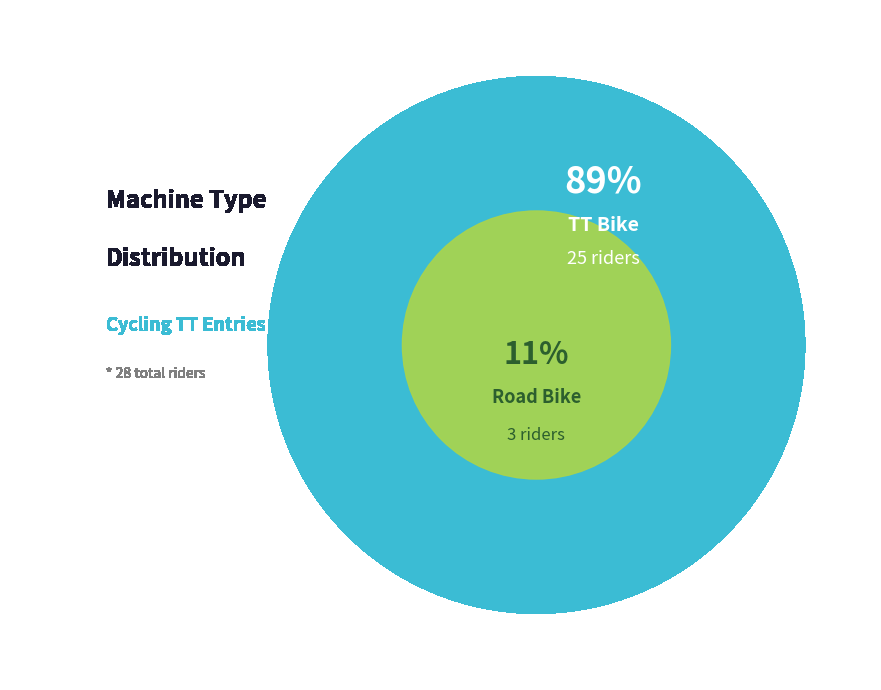

To the nearest percent, what is the combined percentage of Road Bike and TT Bike?

100%